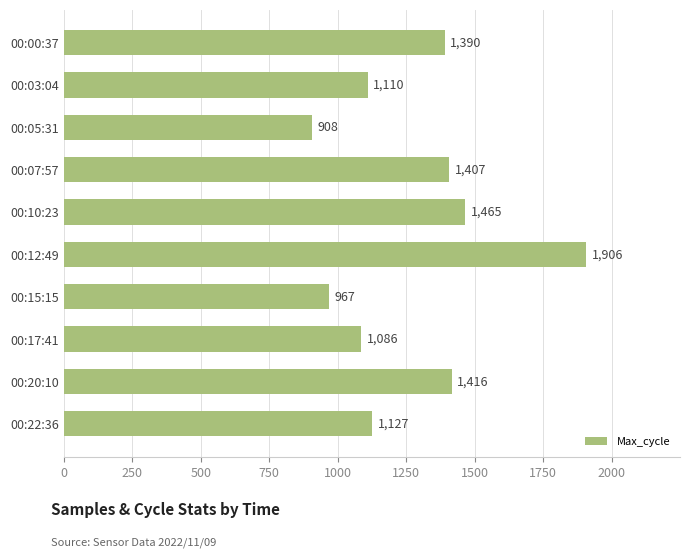

Reading top to bottom, transcribe all the data shown in this chart.

1390	1110	908	1407	1465	1906	967	1086	1416	1127